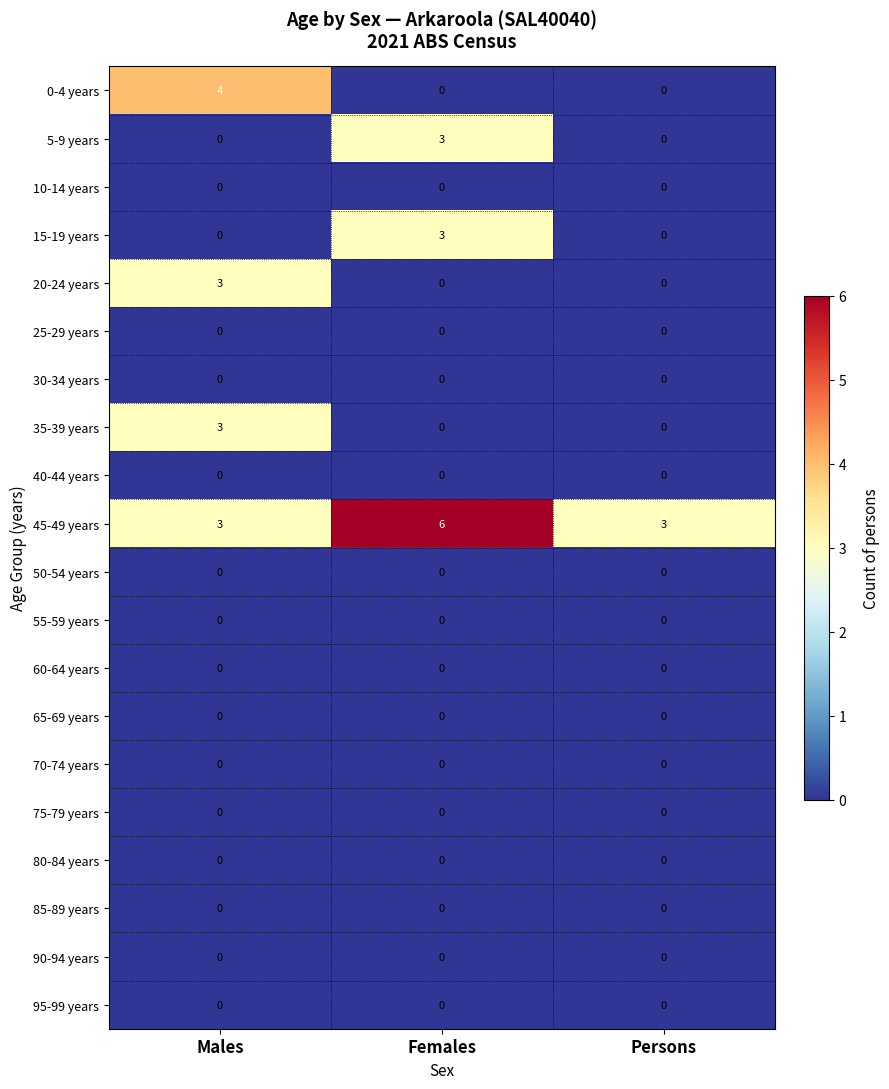

Is it true that 70-74 years equals 0 at Males?

True